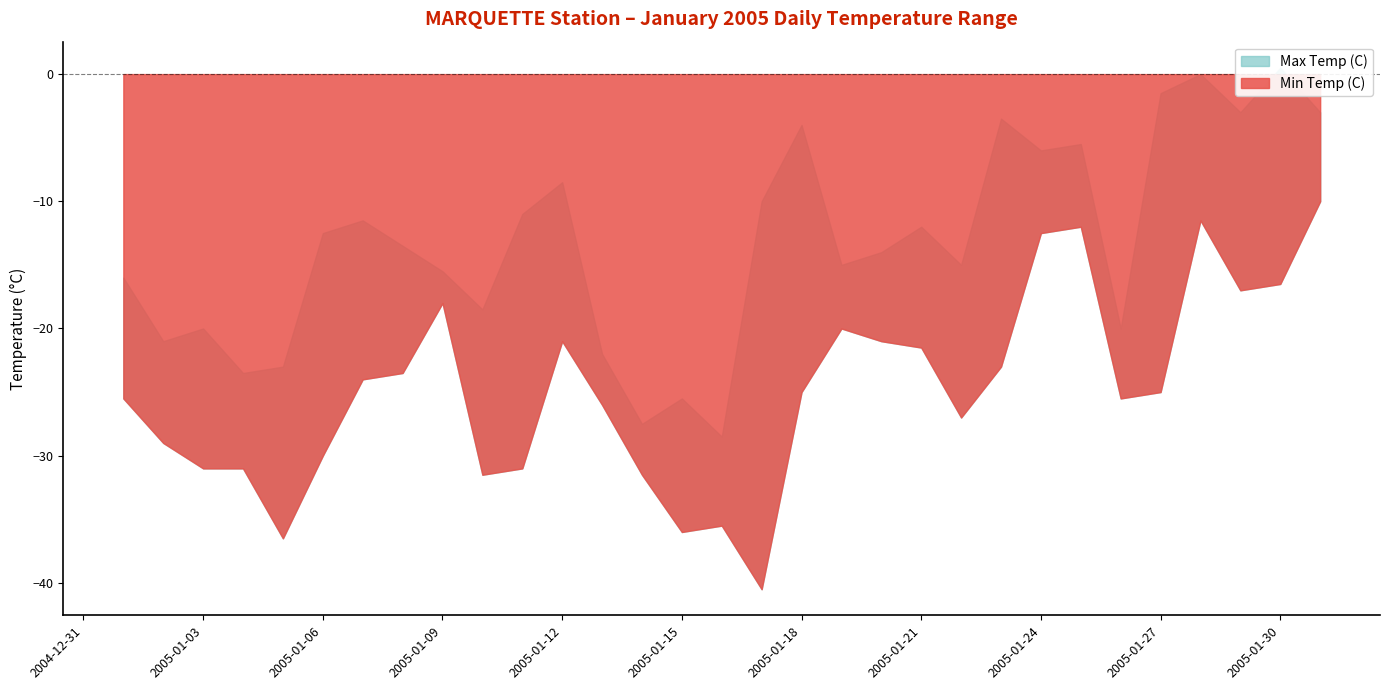

Reading right to left, what are all the values shown in this chart?

Max Temp (C): 2005-01-31=-3.0	2005-01-30=0.5	2005-01-29=-3.0	2005-01-28=0.0	2005-01-27=-1.5	2005-01-26=-20.0	2005-01-25=-5.5	2005-01-24=-6.0	2005-01-23=-3.5	2005-01-22=-15.0	2005-01-21=-12.0	2005-01-20=-14.0	2005-01-19=-15.0	2005-01-18=-4.0	2005-01-17=-10.0	2005-01-16=-28.5	2005-01-15=-25.5	2005-01-14=-27.5	2005-01-13=-22.0	2005-01-12=-8.5	2005-01-11=-11.0	2005-01-10=-18.5	2005-01-09=-15.5	2005-01-08=-13.5	2005-01-07=-11.5	2005-01-06=-12.5	2005-01-05=-23.0	2005-01-04=-23.5	2005-01-03=-20.0	2005-01-02=-21.0	2005-01-01=-16.0
Min Temp (C): 2005-01-31=-10.0	2005-01-30=-16.5	2005-01-29=-17.0	2005-01-28=-11.5	2005-01-27=-25.0	2005-01-26=-25.5	2005-01-25=-12.0	2005-01-24=-12.5	2005-01-23=-23.0	2005-01-22=-27.0	2005-01-21=-21.5	2005-01-20=-21.0	2005-01-19=-20.0	2005-01-18=-25.0	2005-01-17=-40.5	2005-01-16=-35.5	2005-01-15=-36.0	2005-01-14=-31.5	2005-01-13=-26.0	2005-01-12=-21.0	2005-01-11=-31.0	2005-01-10=-31.5	2005-01-09=-18.0	2005-01-08=-23.5	2005-01-07=-24.0	2005-01-06=-30.0	2005-01-05=-36.5	2005-01-04=-31.0	2005-01-03=-31.0	2005-01-02=-29.0	2005-01-01=-25.5